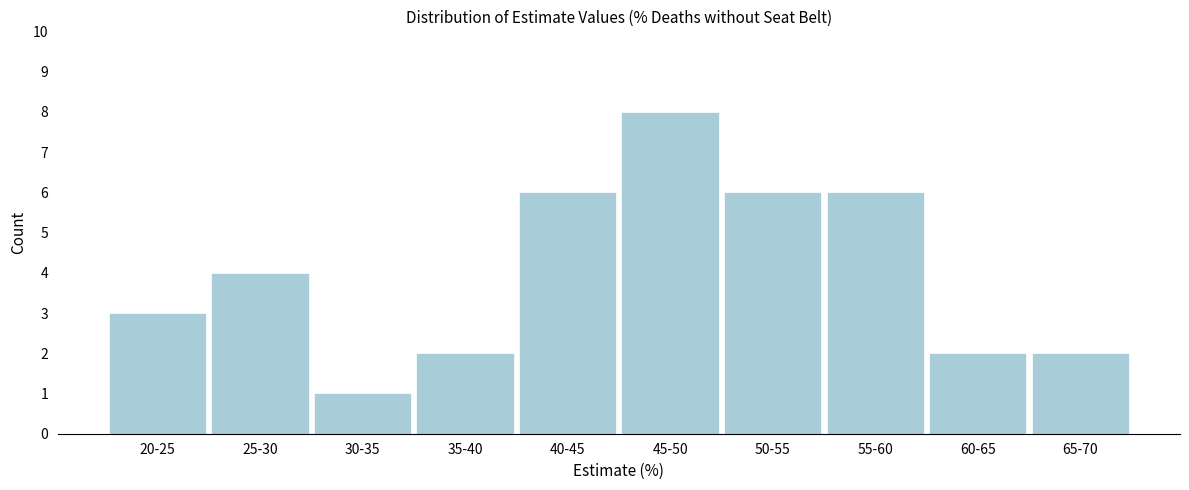

Reading right to left, list all the values displayed in this chart.

65-70=2	60-65=2	55-60=6	50-55=6	45-50=8	40-45=6	35-40=2	30-35=1	25-30=4	20-25=3